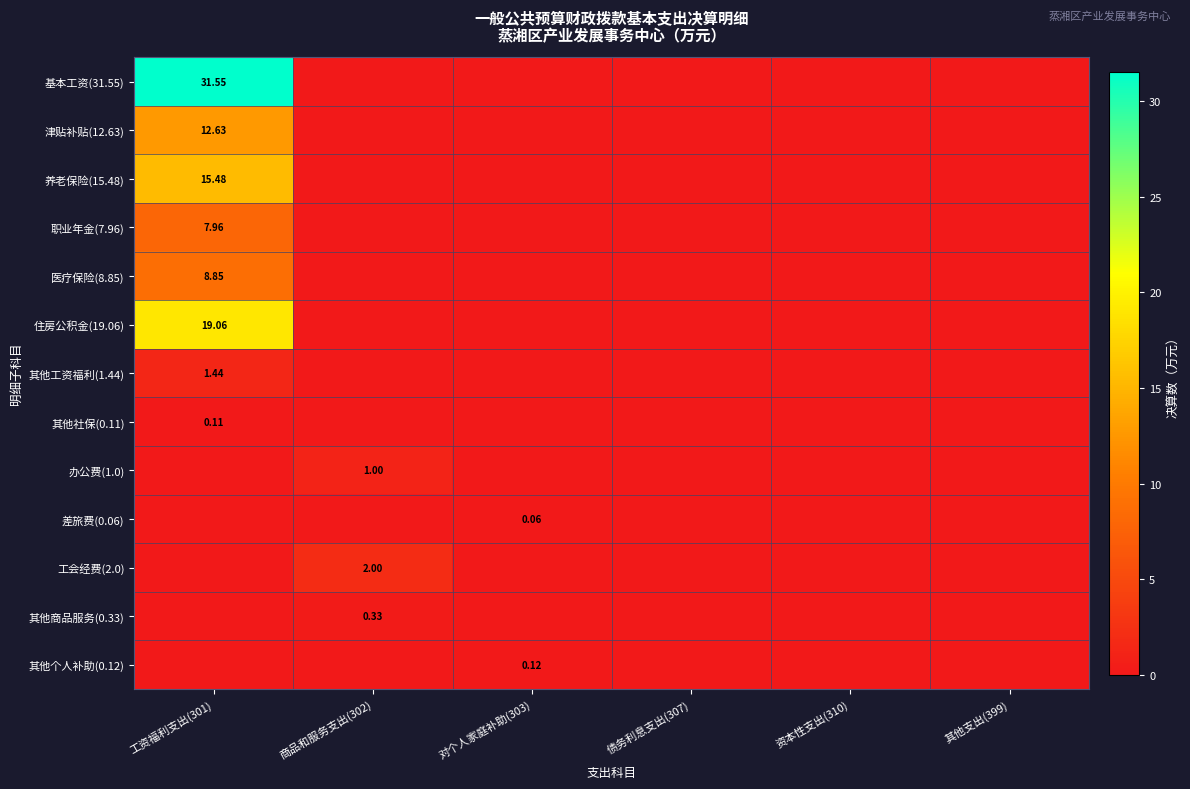

Rank the series by their maximum value, from lowest to highest.

差旅费(0.06), 其他社保(0.11), 其他个人补助(0.12), 其他商品服务(0.33), 办公费(1.0), 其他工资福利(1.44), 工会经费(2.0), 职业年金(7.96), 医疗保险(8.85), 津贴补贴(12.63), 养老保险(15.48), 住房公积金(19.06), 基本工资(31.55)